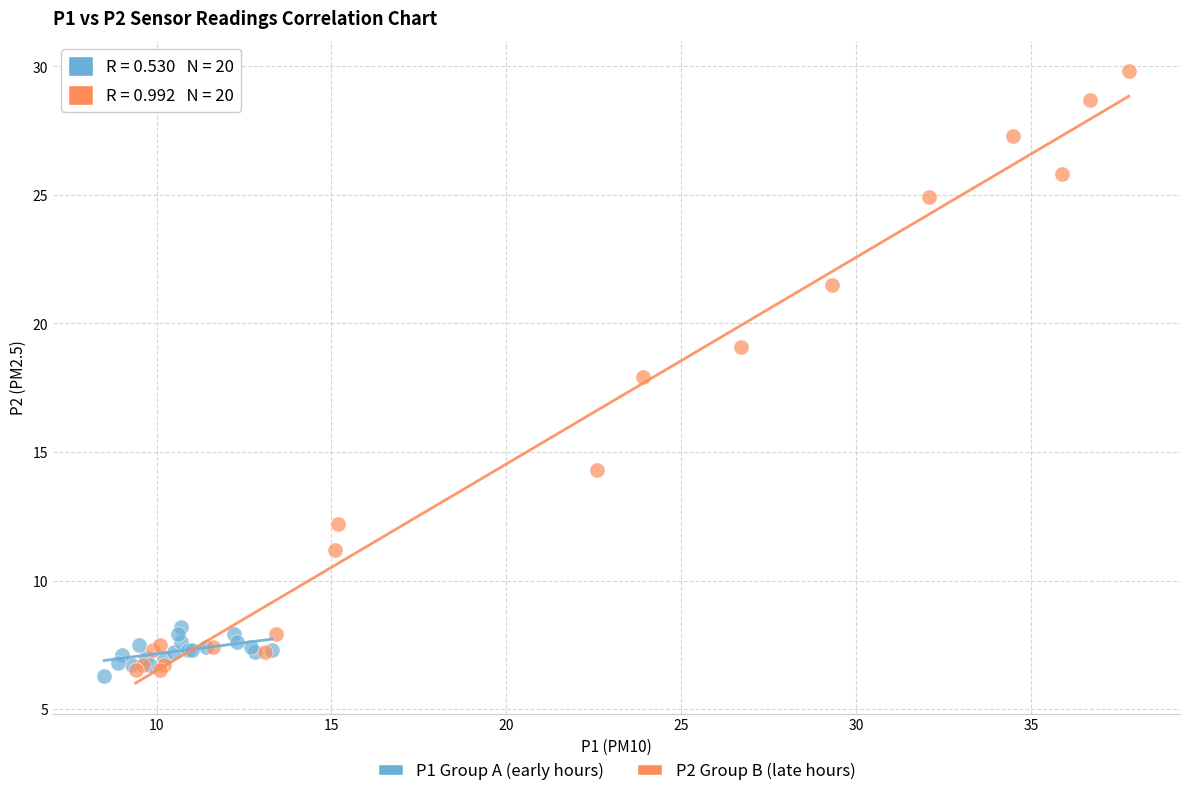

Which series has the largest Y range (max minus min)?

P2 Group B (late hours)